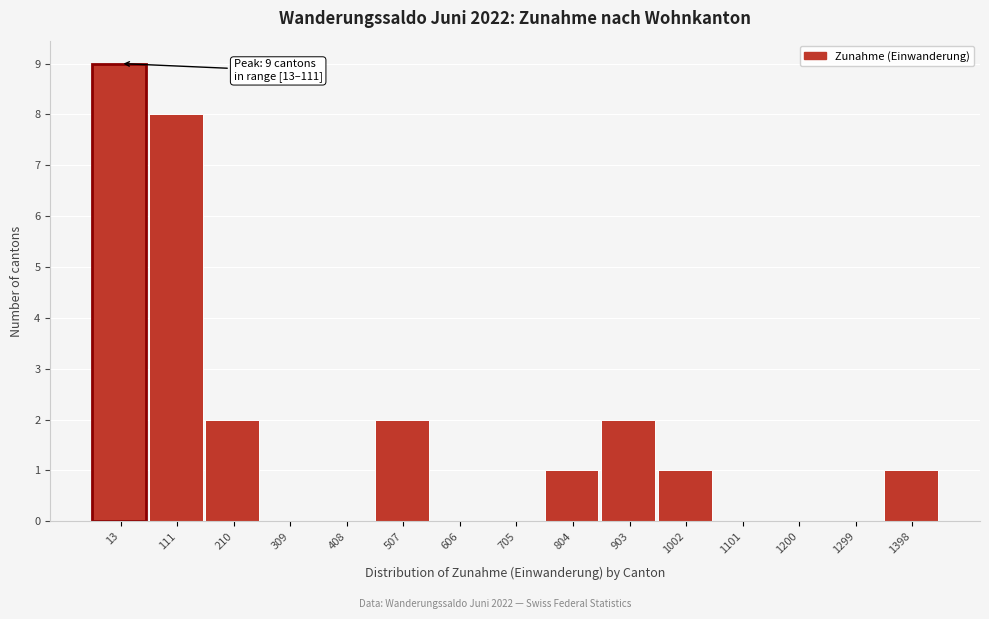

Reading left to right, list all the values displayed in this chart.

13=9	111=8	210=2	309=0	408=0	507=2	606=0	705=0	804=1	903=2	1002=1	1101=0	1200=0	1299=0	1398=1